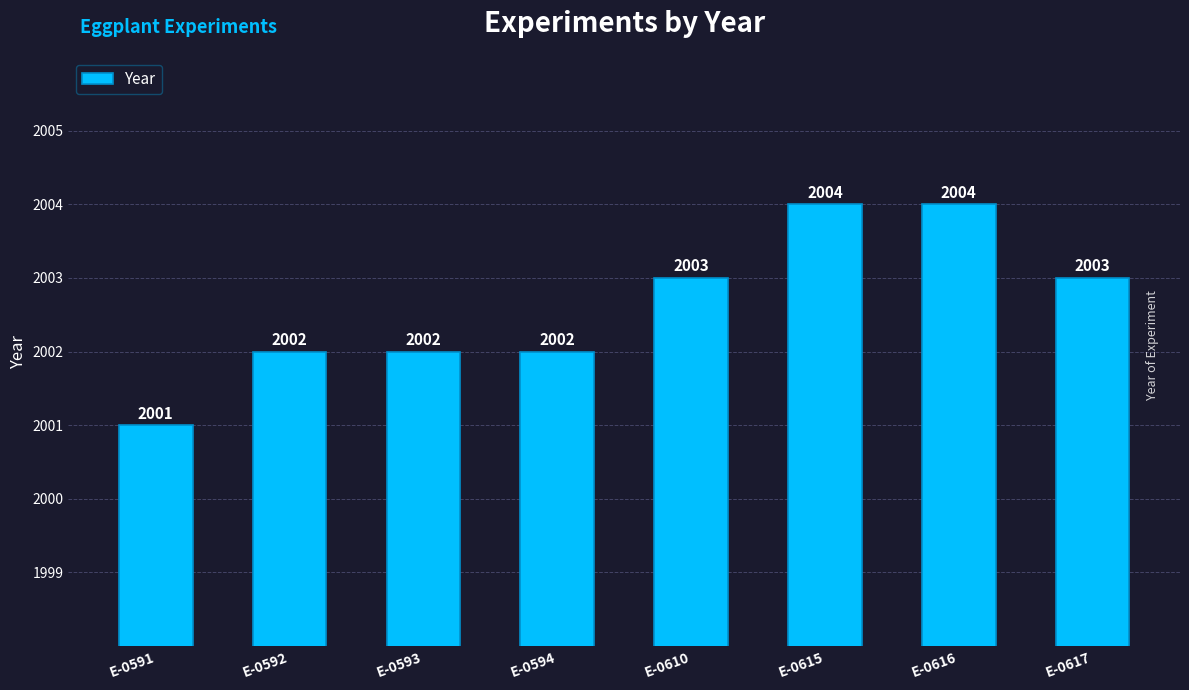

What is the value of the 1st bar from the left?

2001